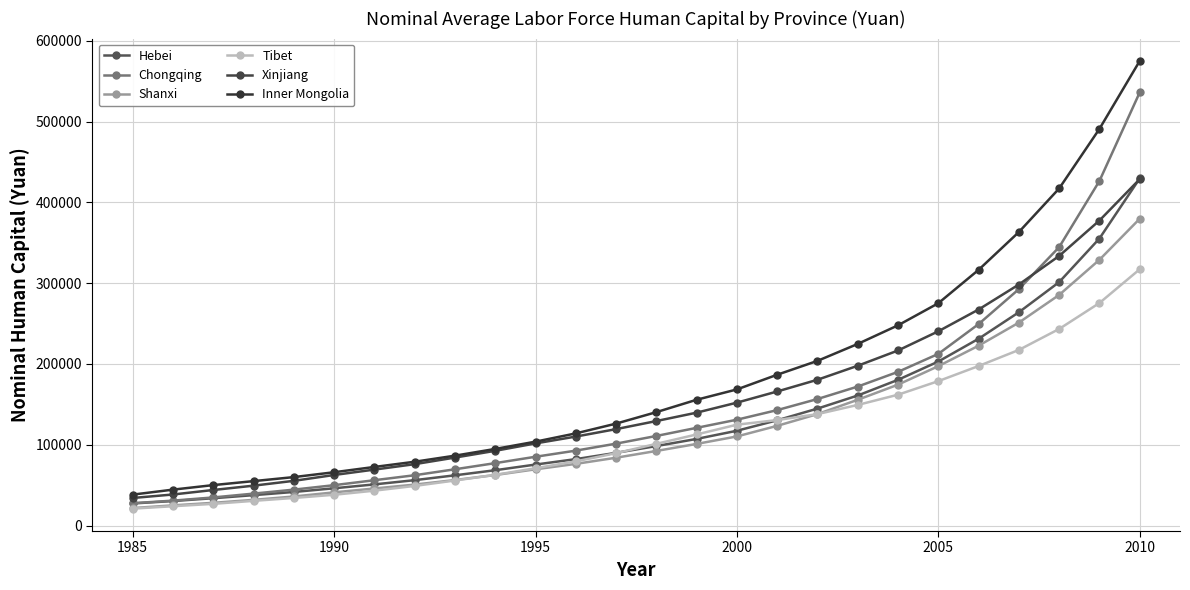

Reading left to right, extract all data points from this chart.

Hebei: 27293.5	30296.2	33797.8	37601.5	41545.6	46103.1	50910.9	56154.3	62156.3	68461.5	75457.3	82199.3	89966.4	98360.9	107198.6	117317.6	130268.6	144743.9	160942.2	180353.5	202984.4	231184.6	263990.1	301291.1	355278.7	429687.1
Chongqing: 27619.1	30809.7	34768.3	39495.1	44426.4	49948.0	56089.1	62255.0	69625.5	77232.8	85116.1	92698.3	101350.9	110875.3	120913.6	130987.3	142864.6	156591.1	172021.5	190220.2	212444.8	249326.0	292604.4	344595.5	426503.9	536101.1
Shanxi: 21643.5	24959.1	28095.0	31766.9	35933.4	41048.9	45840.3	50651.0	56330.9	62516.1	69588.0	76308.9	83922.1	92305.0	101012.5	110278.2	123396.6	137919.4	155656.4	174369.1	197259.5	222582.9	251174.0	285438.4	328938.5	379731.8
Tibet: 20894.7	23885.7	26830.6	30531.7	34127.2	38061.5	43149.3	49017.7	55719.5	62753.4	70901.3	79410.1	89541.9	101098.2	112725.2	124825.7	130554.9	137925.5	149279.8	161933.8	178731.6	197429.0	217351.0	243311.2	275425.9	317193.4
Xinjiang: 34085.8	38409.8	43975.2	49342.2	55309.9	62563.1	69224.4	75948.2	84109.9	92474.5	101648.7	110105.1	119326.7	129330.1	139708.0	152109.7	165921.2	180451.8	197776.2	216676.6	240420.9	267382.0	298323.2	333713.7	377552.7	428728.6
Inner Mongolia: 38253.2	44428.0	50041.1	54958.8	59940.4	65955.4	72504.7	78954.3	86477.2	94814.5	103822.1	114044.4	126146.3	140347.0	155688.9	168478.2	186649.4	203813.7	224790.8	247819.9	275153.5	316471.9	363270.7	417217.3	490949.9	575042.3